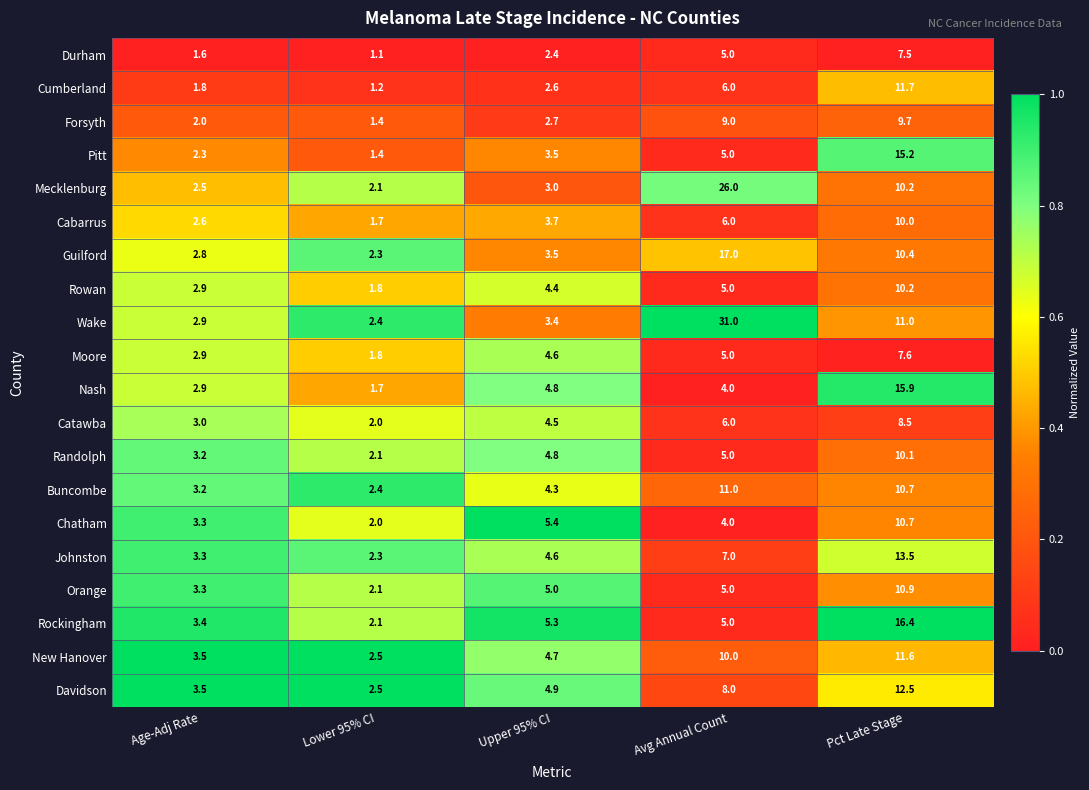

Which series has the widest spread of values?

Wake